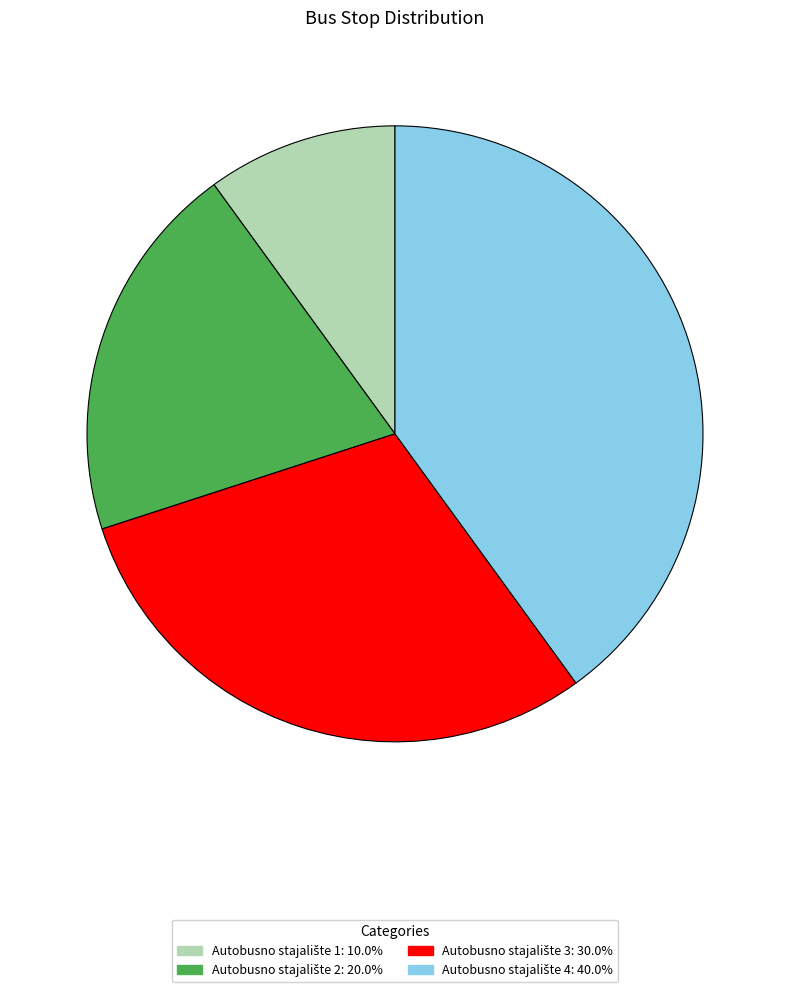

Is there any slice that represents more than half of the pie?

No